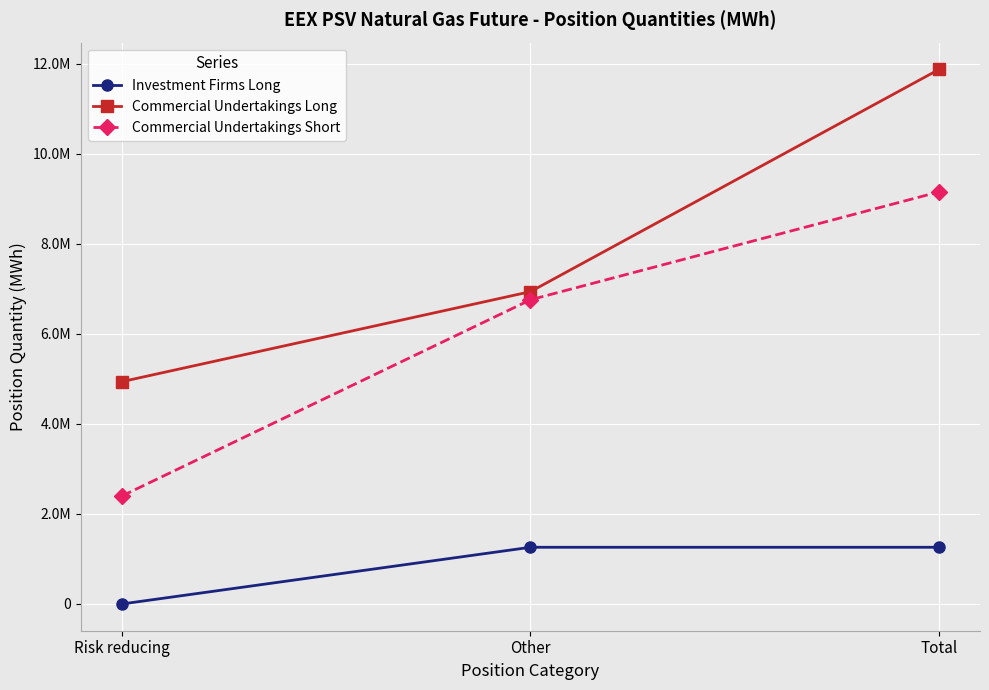

Is this an area chart (filled region under the line)?

No